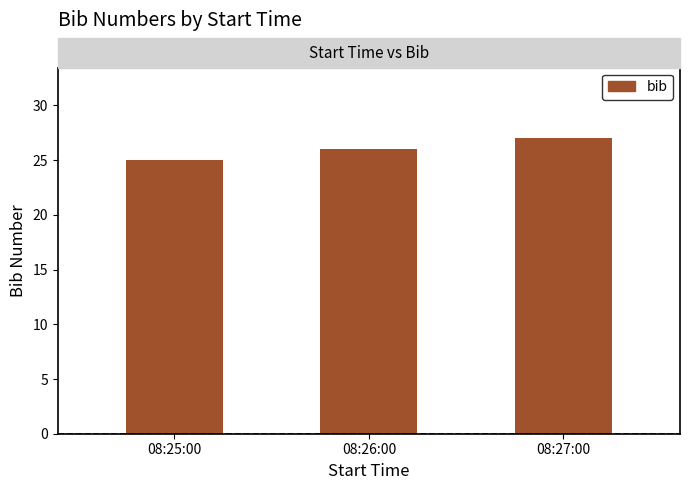

Between 08:27:00 and 08:25:00, which is larger?

08:27:00